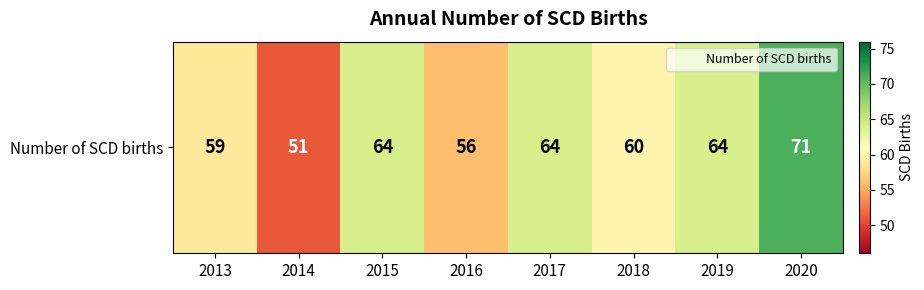

What is the sum of the values at 2014 and 2013?

110